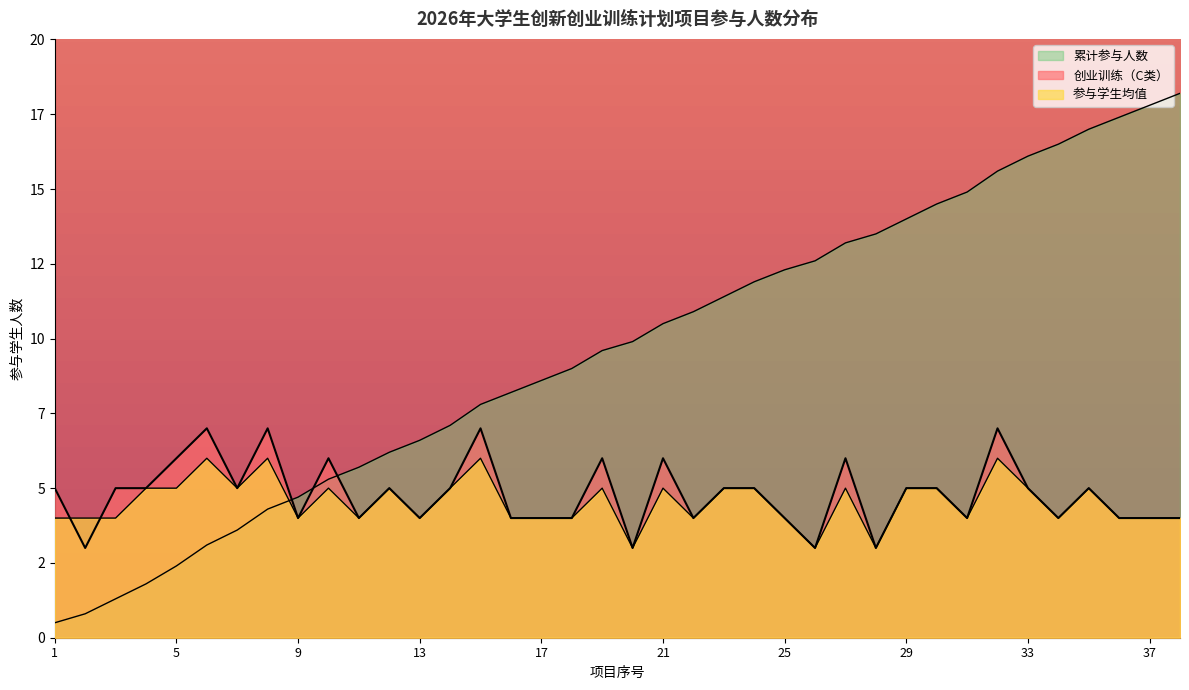

What is the value of the 创业训练（C类） point at the 12th from the left?

5.0